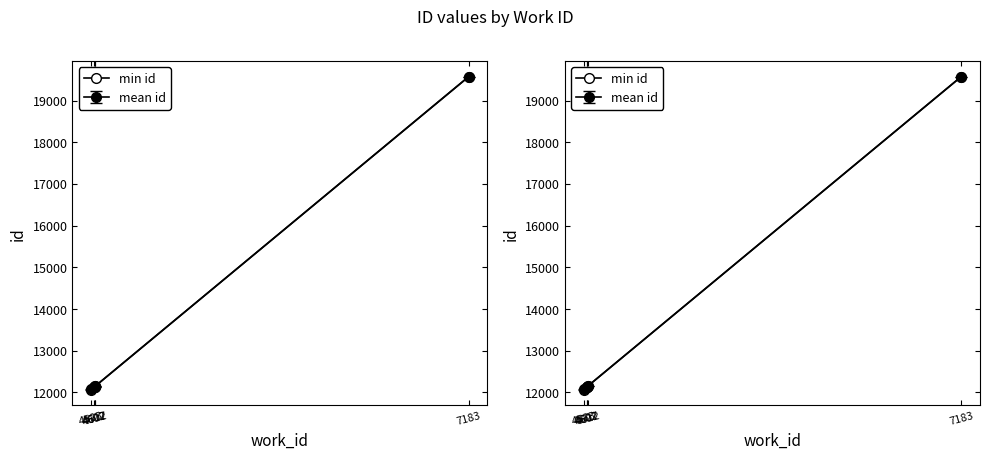

At which label does the data first exceed 12128?

4612